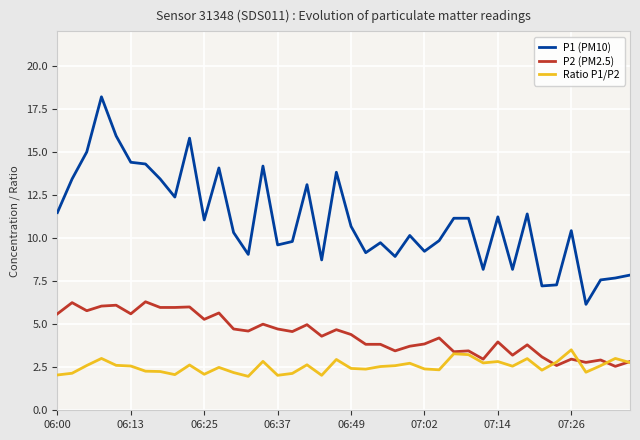

True or false: P1 (PM10) and Ratio P1/P2 intersect in this chart.

False